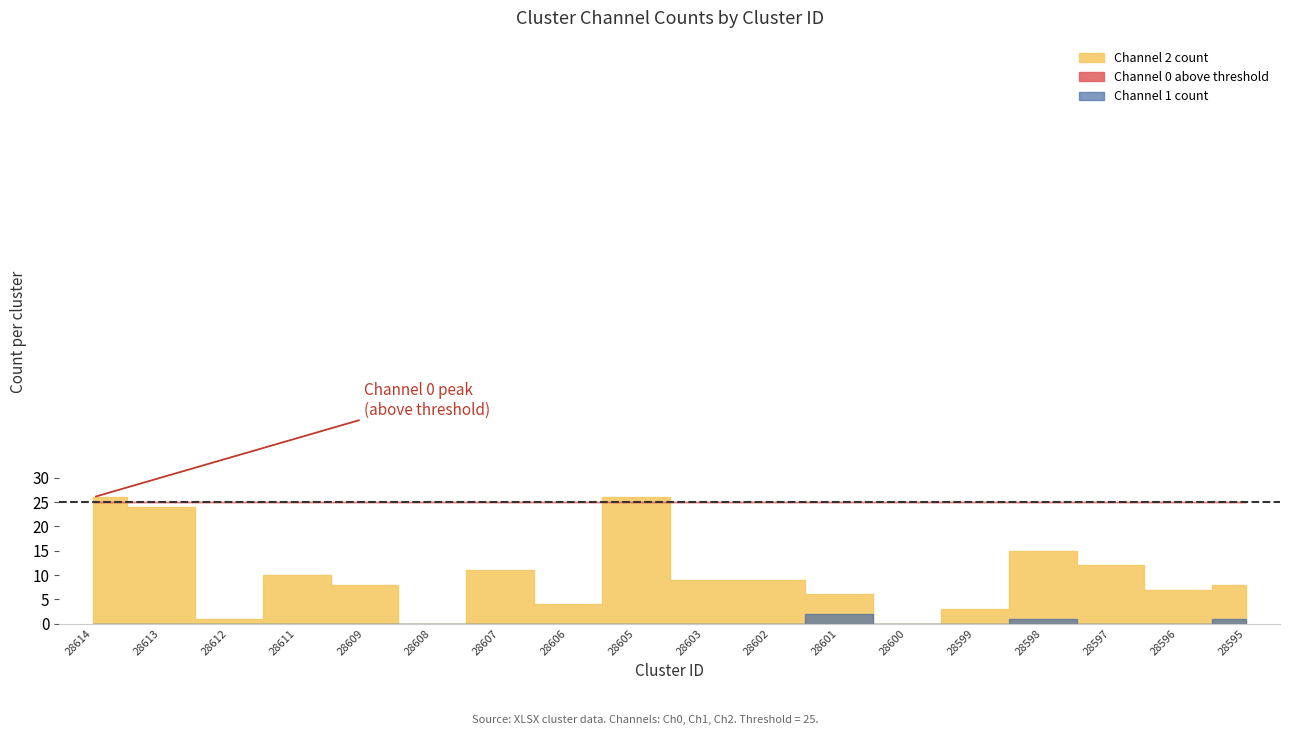

Reading left to right, transcribe all the data shown in this chart.

Channel 0 count: 12	9	10	2	1	2	4	0	1	1	1	2	0	0	5	3	1	2
Channel 1 count: 0	0	0	0	0	0	0	0	0	0	0	2	0	0	1	0	0	1
Channel 2 count: 26	24	1	10	8	0	11	4	26	9	9	6	0	3	15	12	7	8